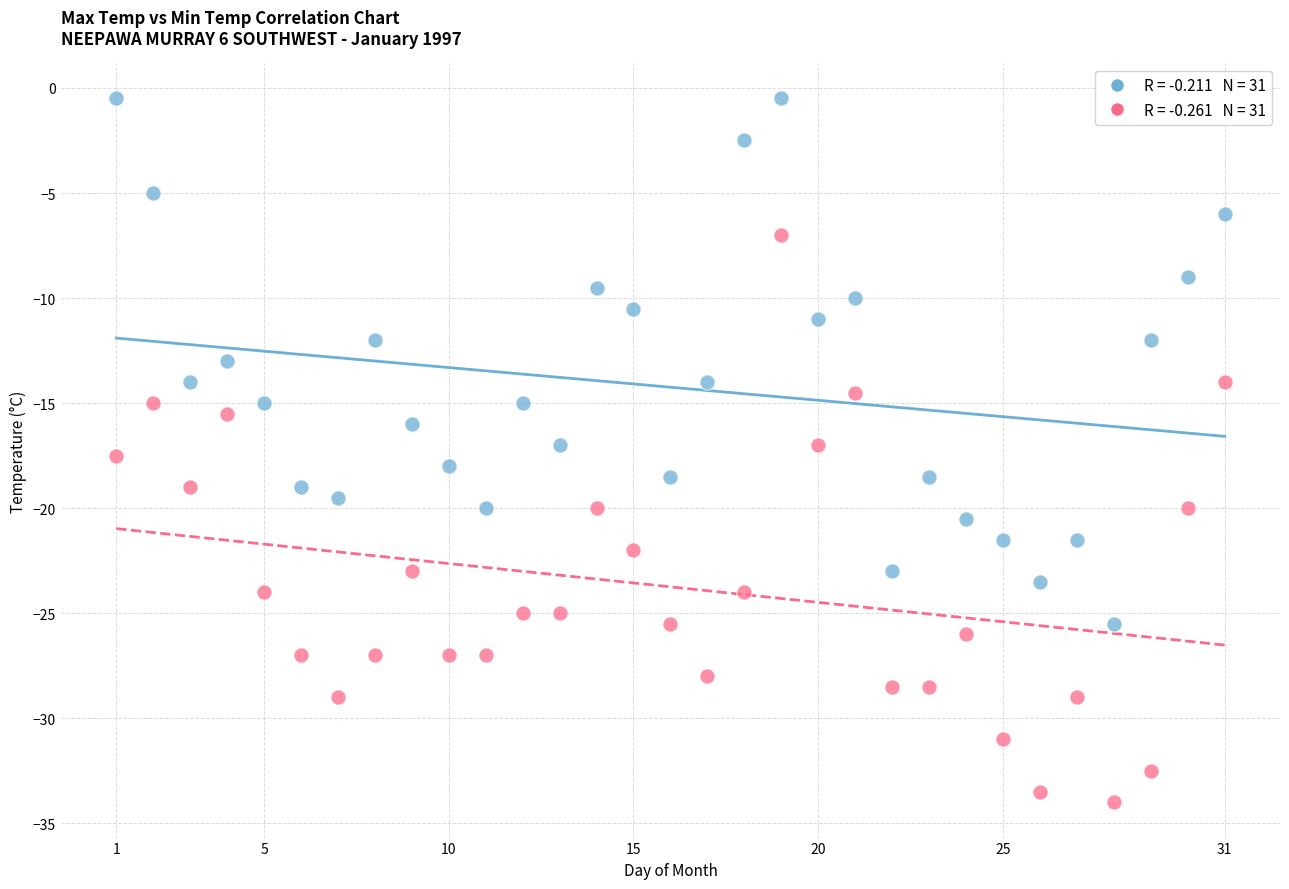

Across all data points, what is the range of X values (max minus min)?

30.0